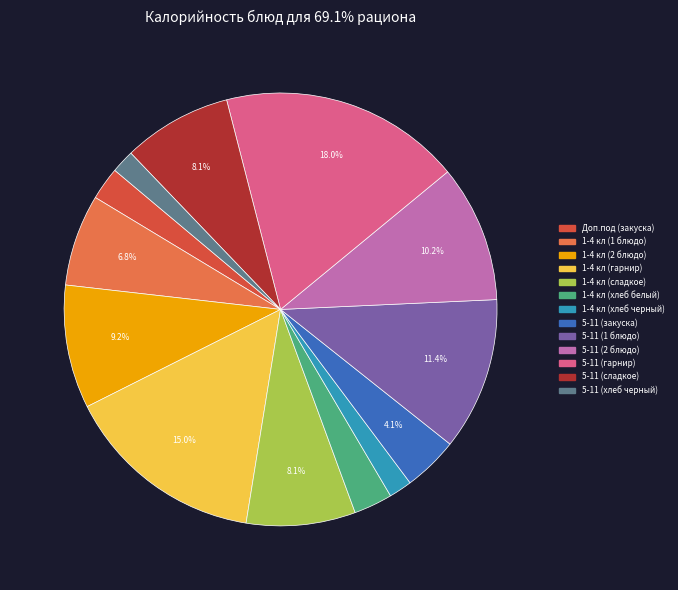

Is there any slice that represents more than half of the pie?

No